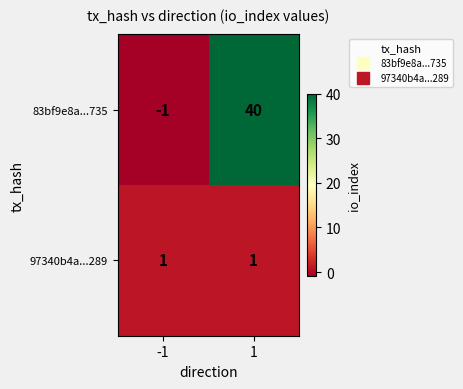

What is the average value of the 83bf9e8a...735 series?

20